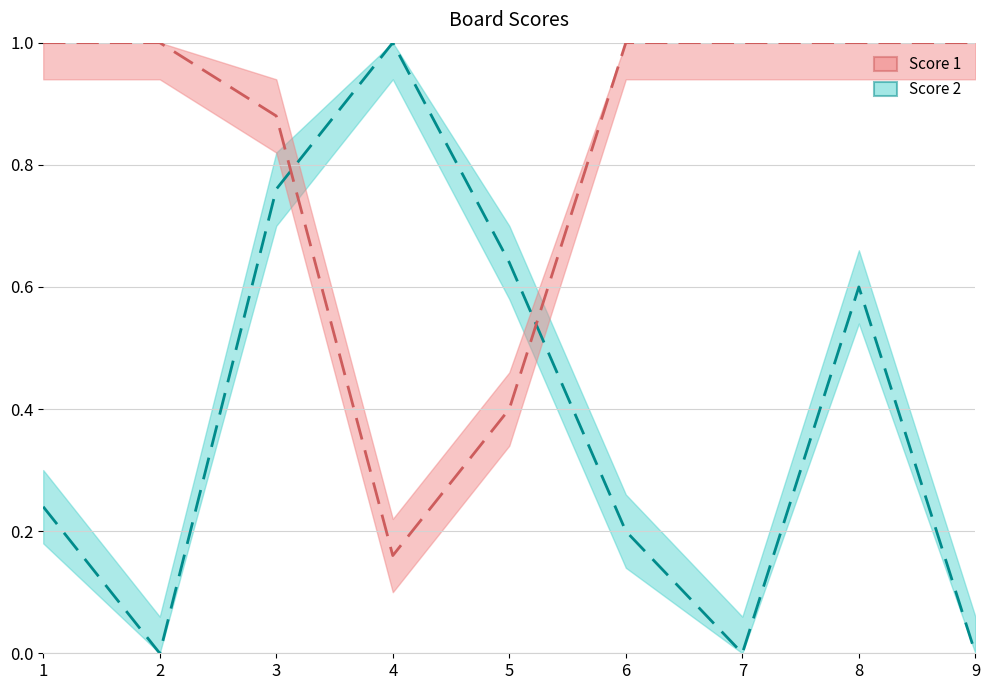

At which category does the chart reach its minimum across all series?

2